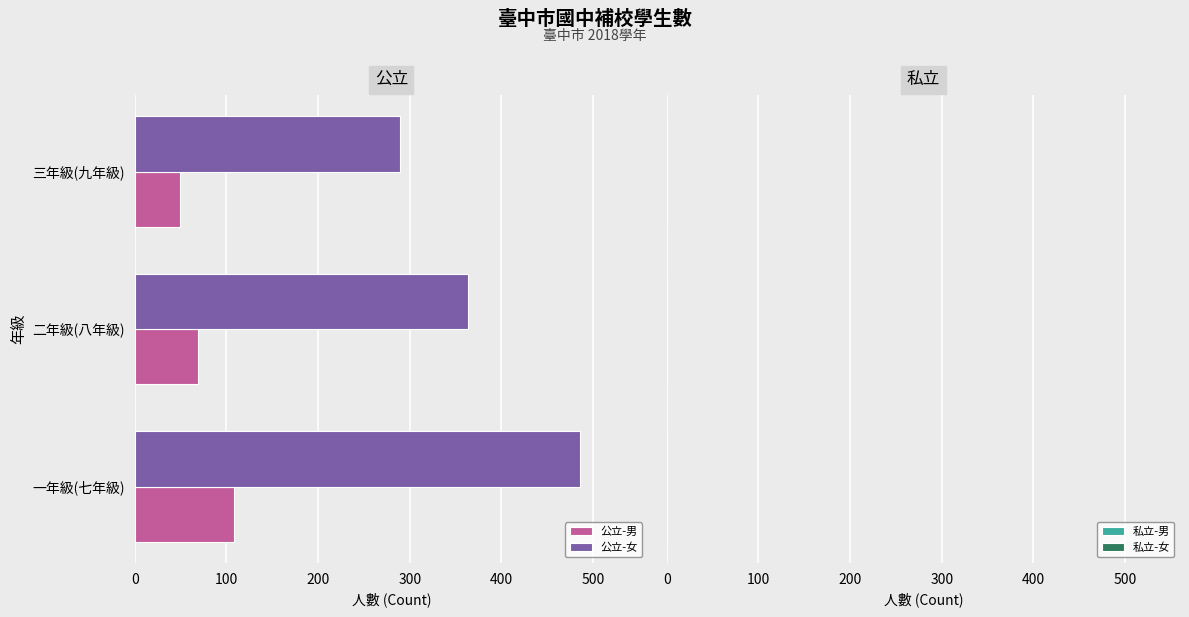

The 公立-女 series shows 446 at 三年級(九年級). True or false?

False